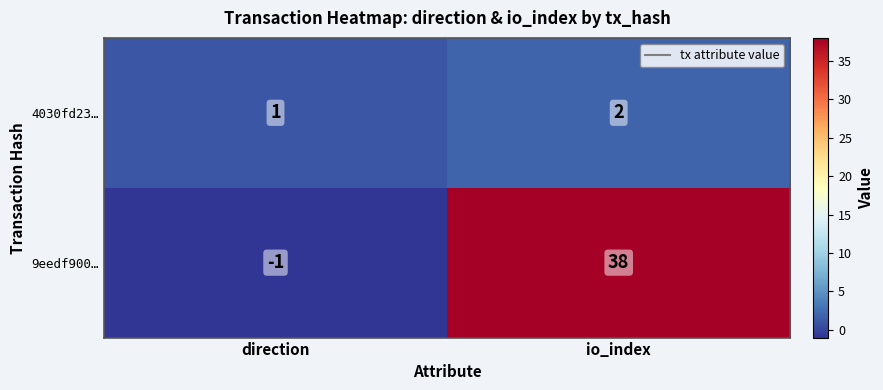

Reading left to right, what are all the values shown in this chart?

4030fd23…: 1	2
9eedf900…: -1	38